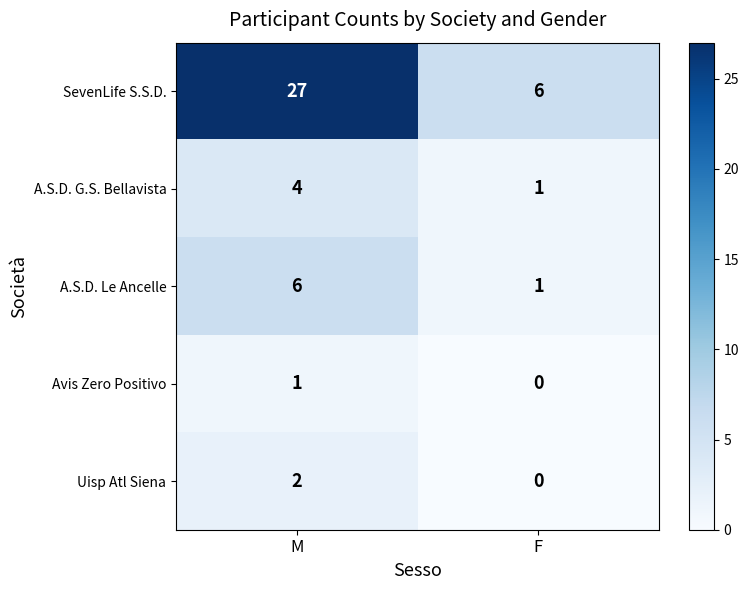

At which label is A.S.D. G.S. Bellavista closest to 2?

F